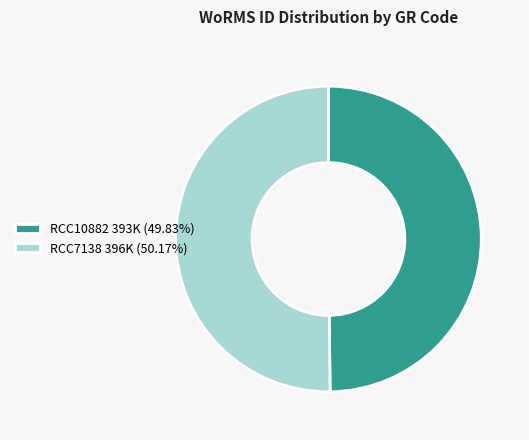

How many segments does this pie chart have?

2